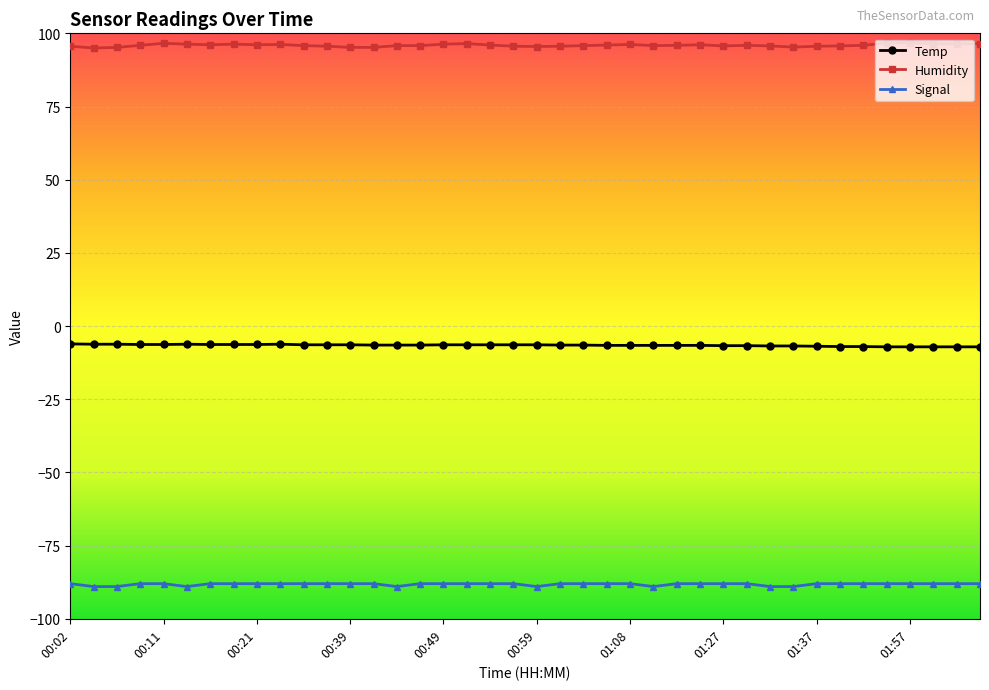

What is the maximum value for Temp?

-6.1